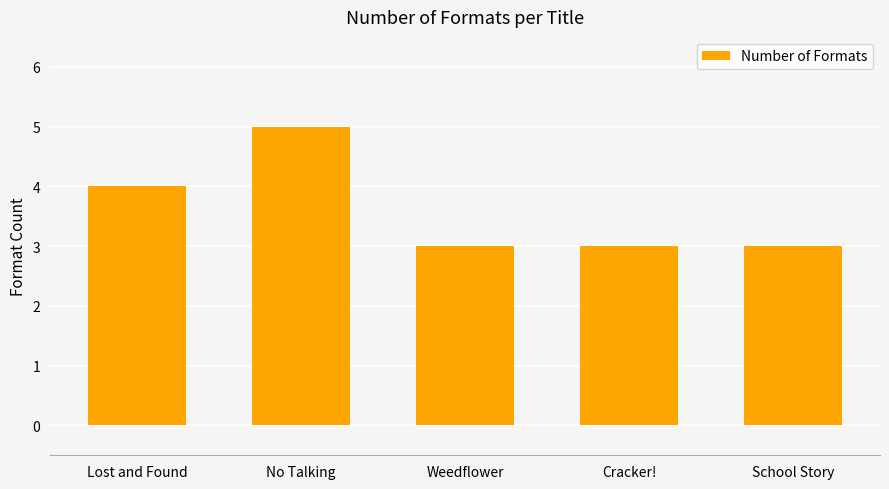

How many bars are there in total?

5